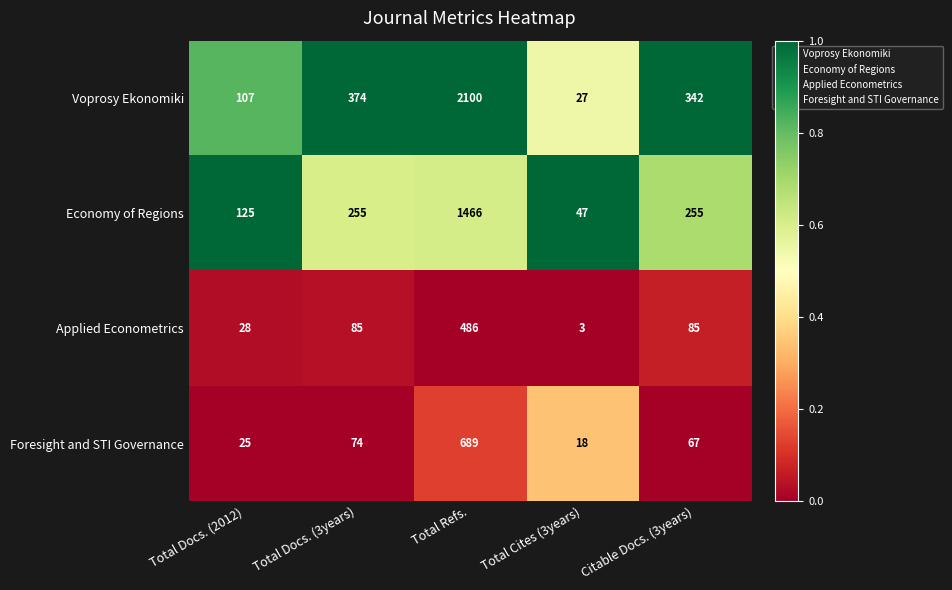

Which series changed the most between Total Docs. (2012) and Total Refs.?

Voprosy Ekonomiki